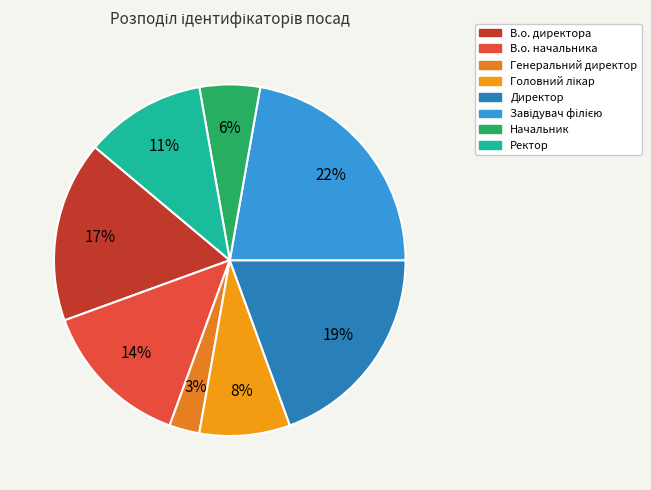

What percentage is the Начальник slice, to the nearest percent?

6%